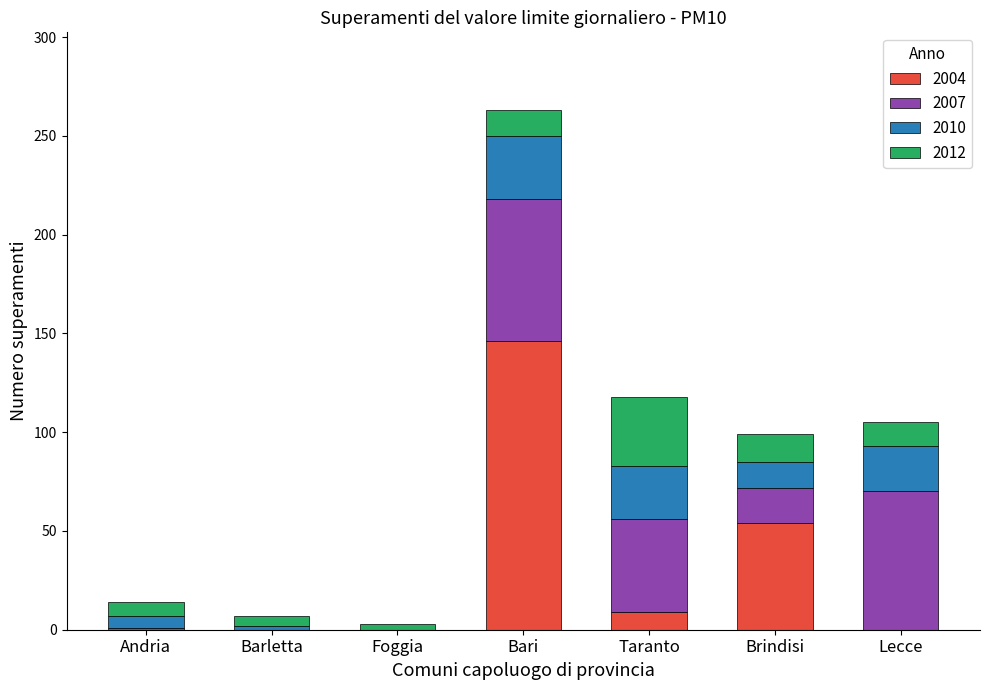

At which category is the sum across all series the highest?

Bari